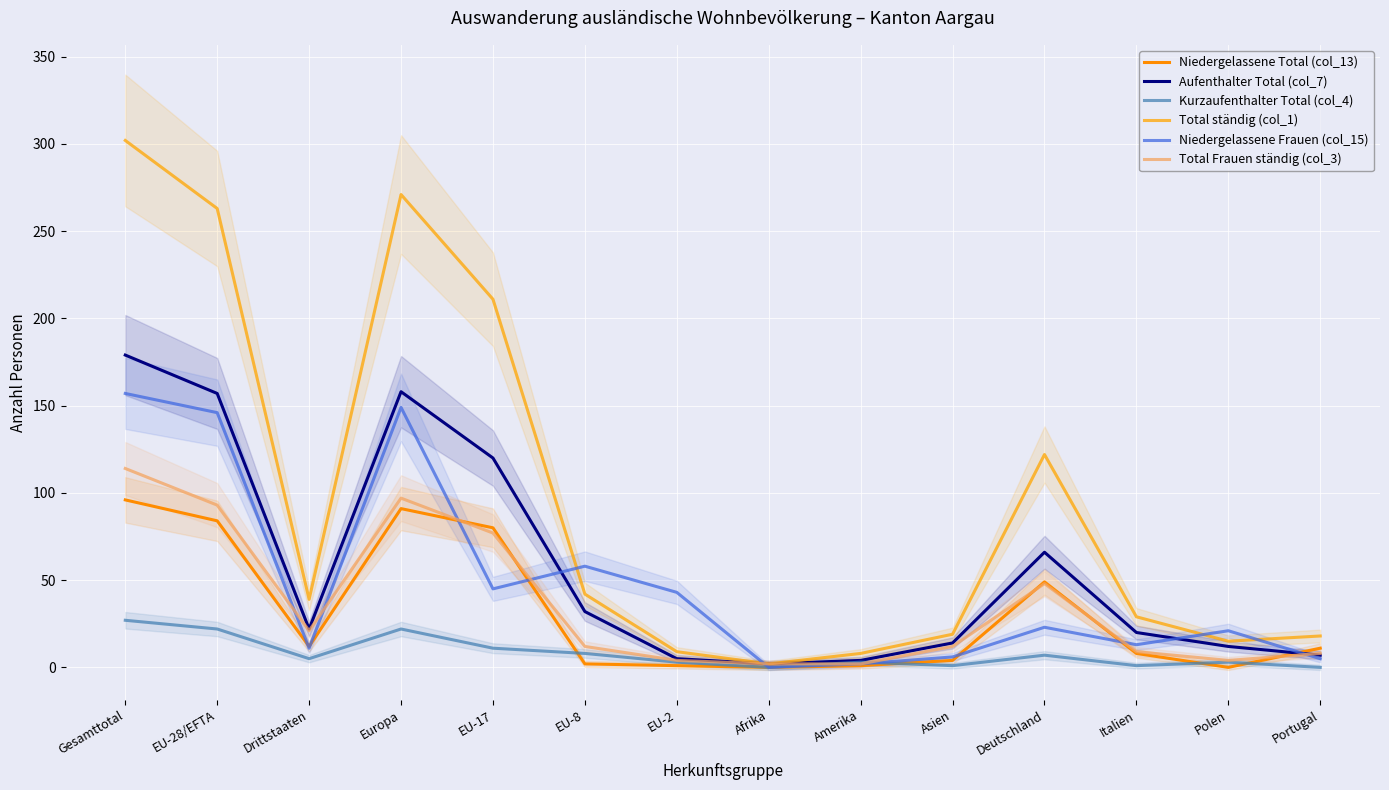

Which series changed the most between Asien and Portugal?

Niedergelassene Total (col_13)